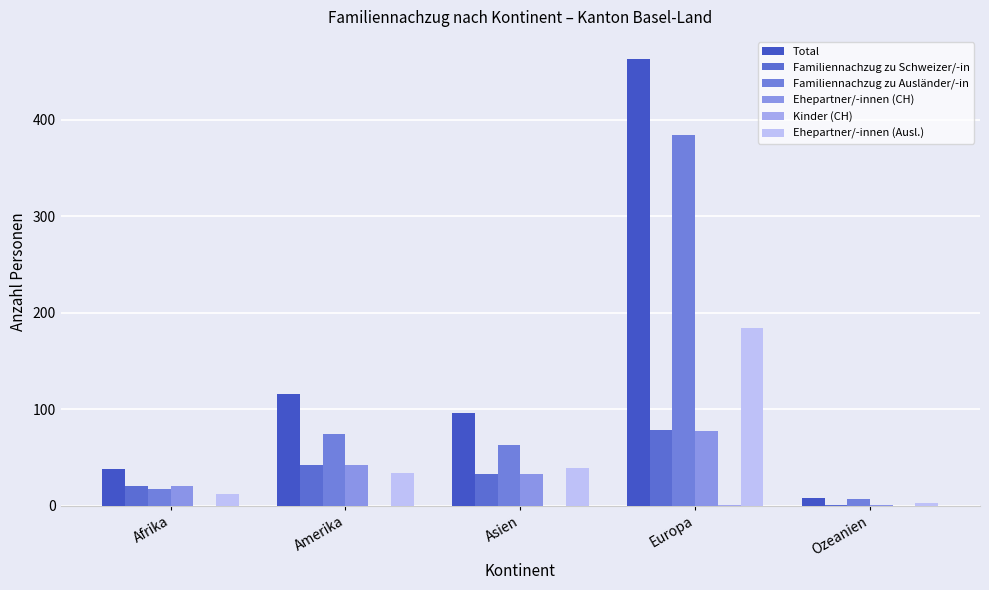

Reading left to right, what are all the values shown in this chart?

Total: Afrika=38	Amerika=116	Asien=96	Europa=463	Ozeanien=8
Familiennachzug zu Schweizer/-in: Afrika=21	Amerika=42	Asien=33	Europa=79	Ozeanien=1
Familiennachzug zu Ausländer/-in: Afrika=17	Amerika=74	Asien=63	Europa=384	Ozeanien=7
Ehepartner/-innen (CH): Afrika=21	Amerika=42	Asien=33	Europa=78	Ozeanien=1
Kinder (CH): Afrika=0	Amerika=0	Asien=0	Europa=1	Ozeanien=0
Ehepartner/-innen (Ausl.): Afrika=12	Amerika=34	Asien=39	Europa=184	Ozeanien=3